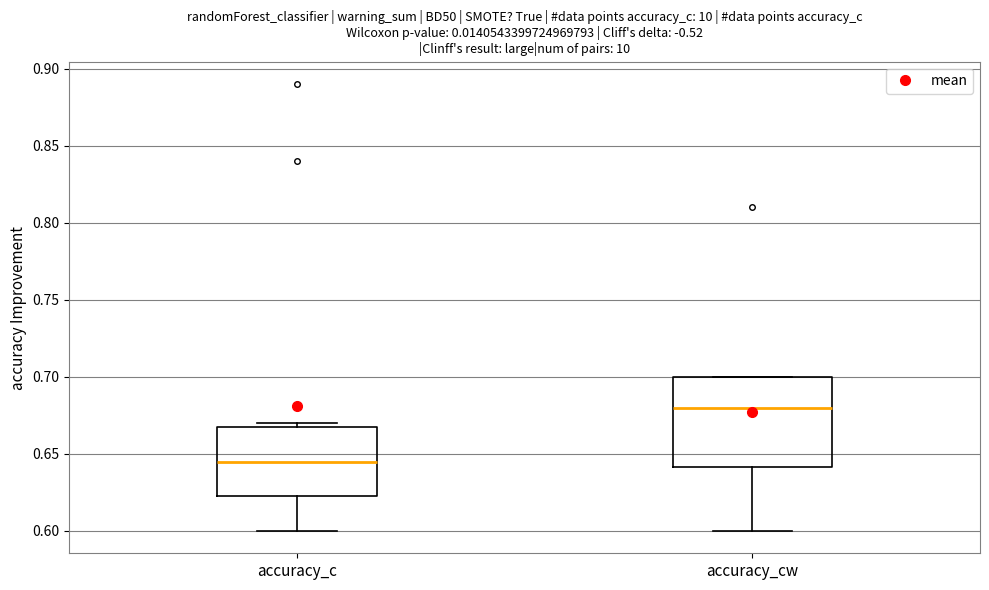

Reading left to right, transcribe this box plot: for each box, give where its median line is, the range the box spans, and where its two whiskers end, as read against the y-axis. The values are not printed on the chart, so give them approximately, as read against the axis.

accuracy_c: median 0.645, box 0.625 to 0.670, whiskers 0.600 to 0.670 (just above the box's upper edge)
accuracy_cw: median 0.680, box 0.640 to 0.700, whiskers 0.600 to 0.700